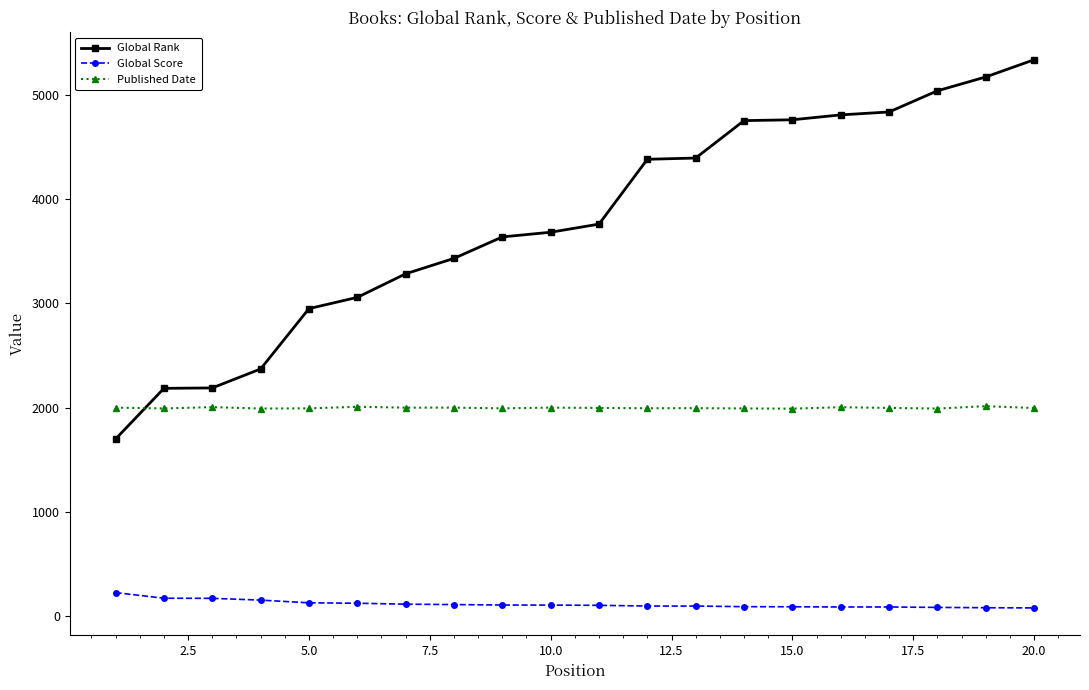

Rank the series by their average value, from highest to lowest.

Global Rank, Published Date, Global Score